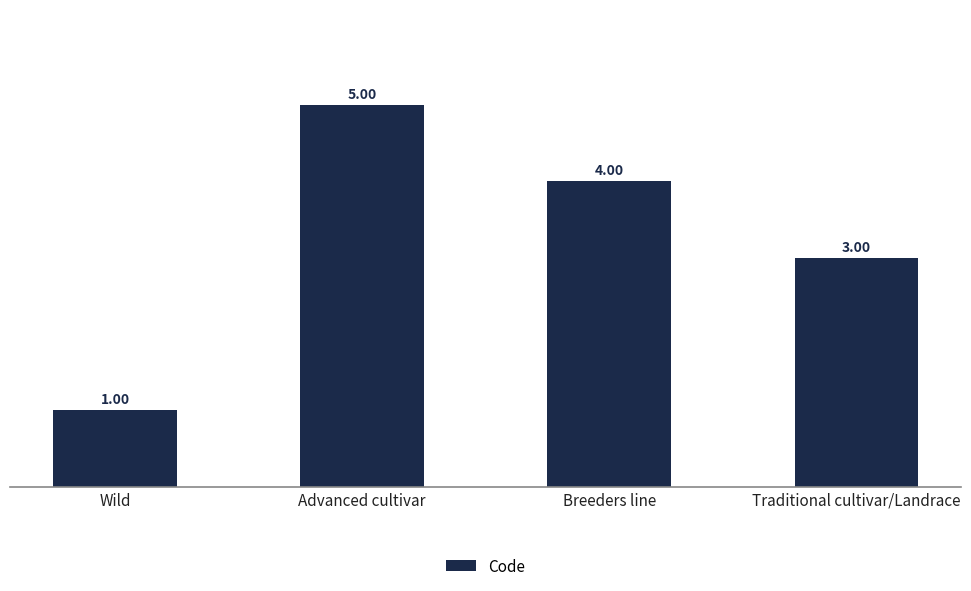

How many series are shown in this chart?

1